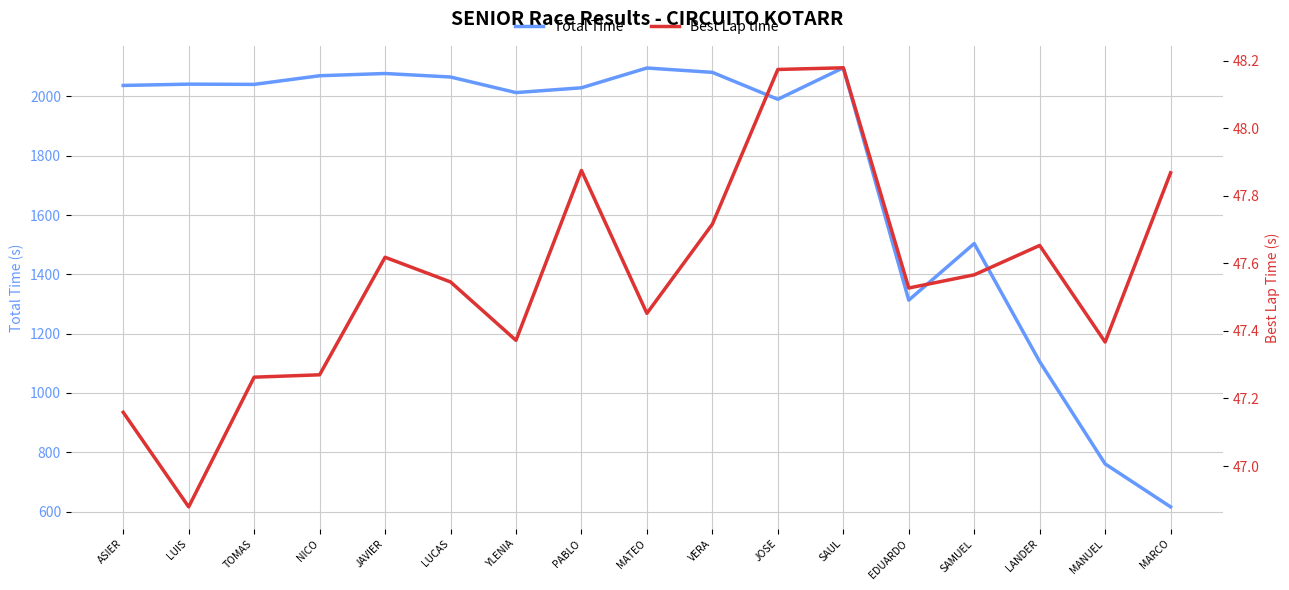

Reading left to right, transcribe all the data shown in this chart.

Total Time: 2037.1	2041.4	2040.6	2069.8	2077.3	2065.5	2013.0	2029.2	2095.9	2081.2	1990.4	2096.6	1312.9	1503.9	1105.5	760.6	615.7
Best Lap time: 47.2	46.9	47.3	47.3	47.6	47.5	47.4	47.9	47.5	47.7	48.2	48.2	47.5	47.6	47.7	47.4	47.9